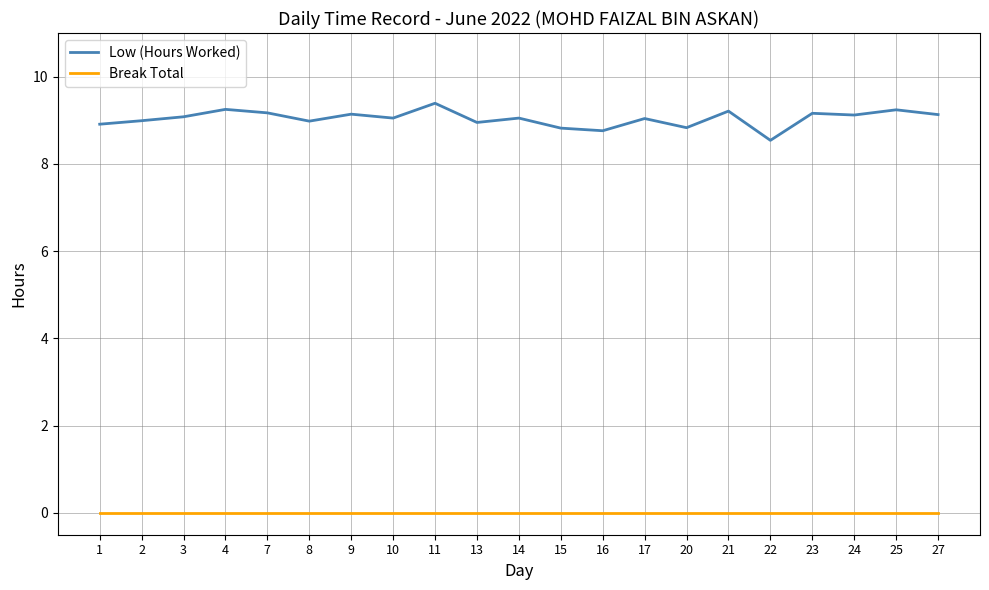

True or false: Break Total and Low (Hours Worked) intersect in this chart.

False